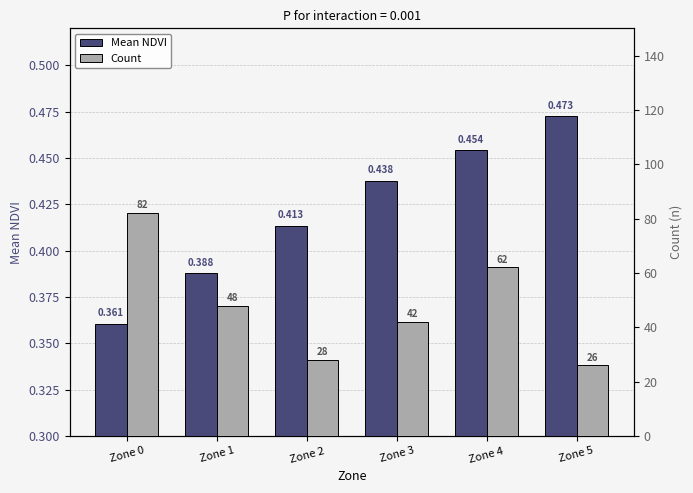

True or false: Count has a value of 42.0 at Zone 2.

False